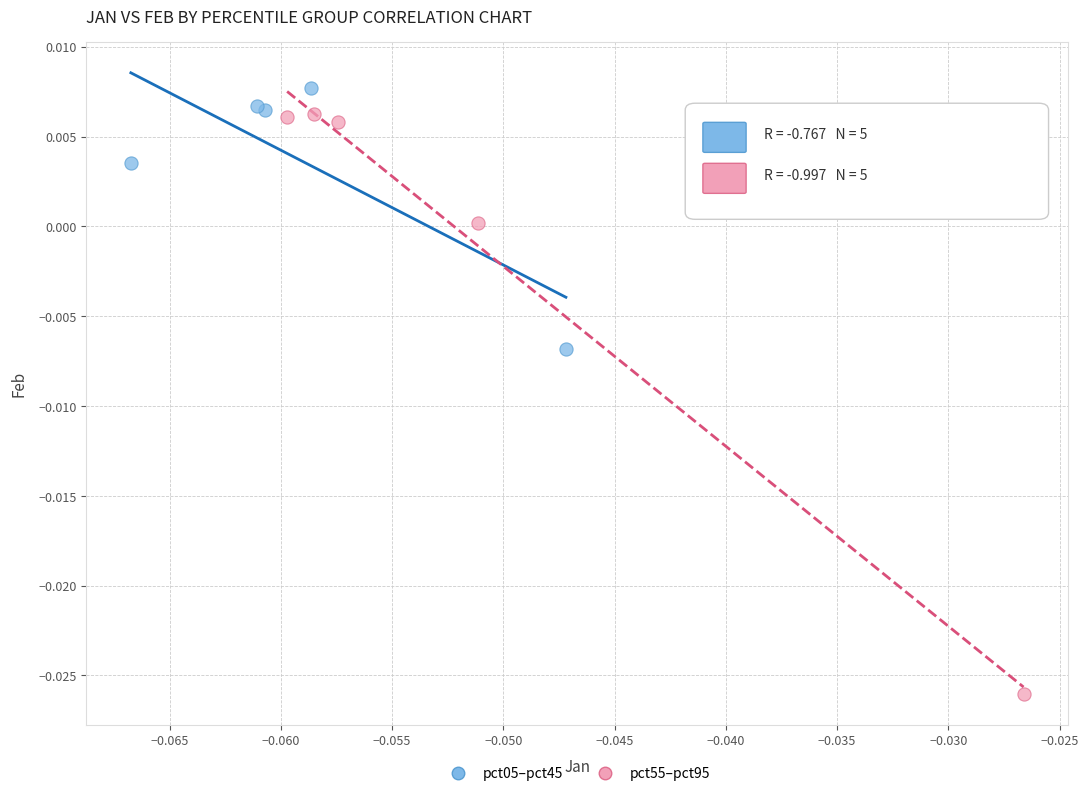

What are all the series names shown in the legend?

pct05–pct45, pct55–pct95